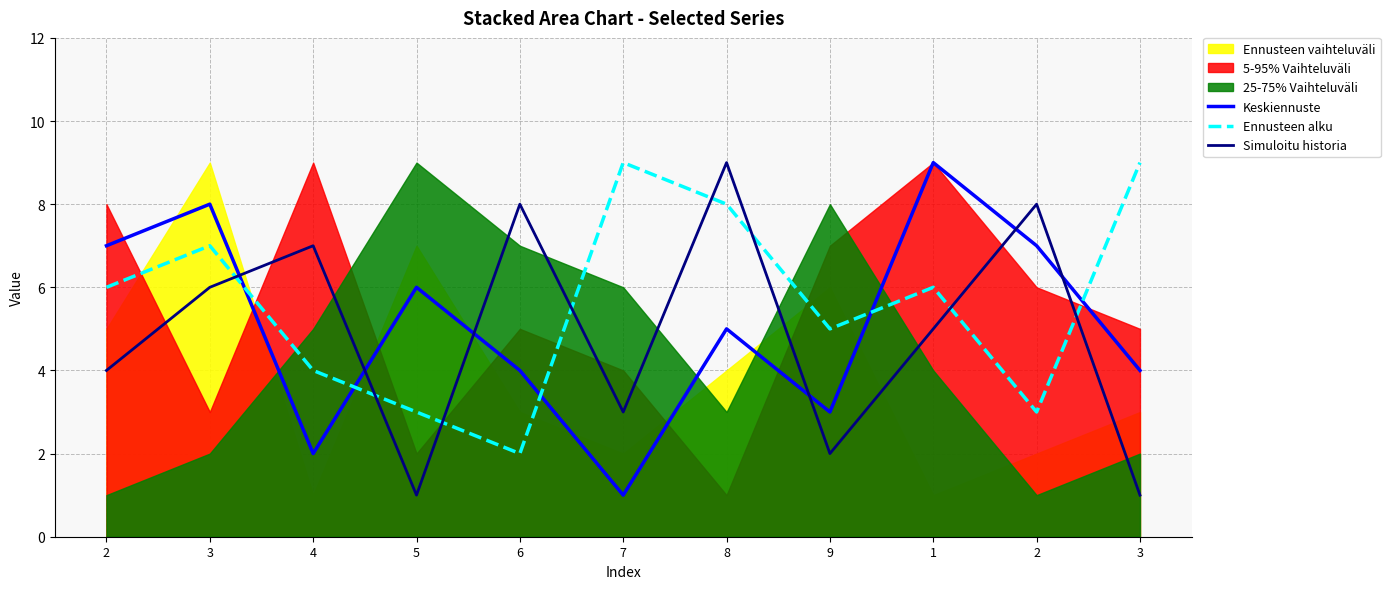

At which category does the chart reach its peak across all series?

1